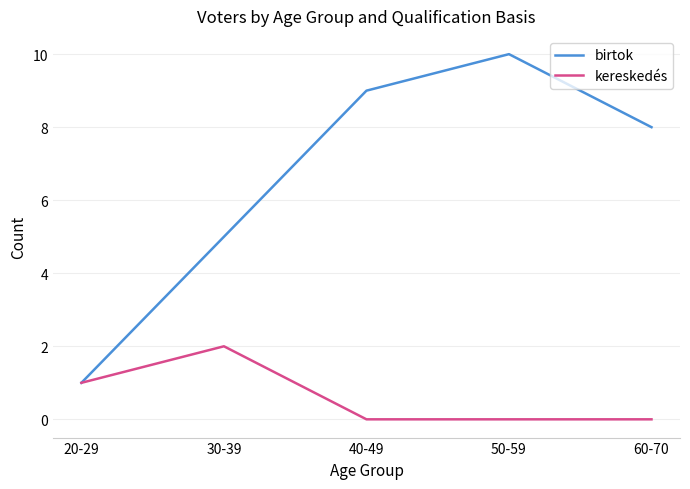

The value of kereskedés at 60-70 is 1. True or false?

False